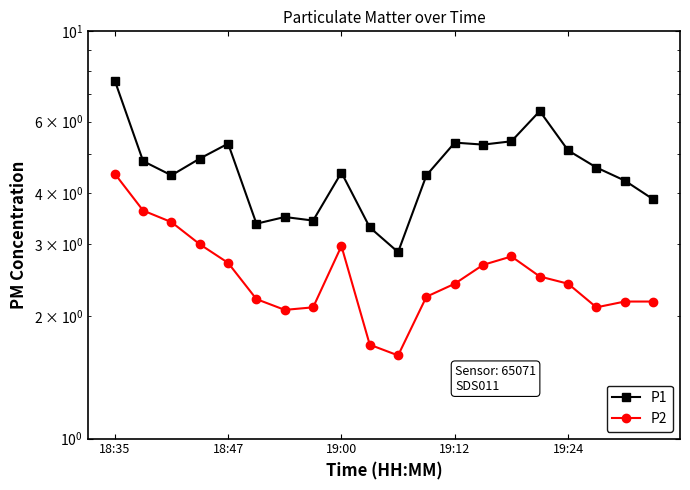

At which label does P2 reach its peak?

18:35